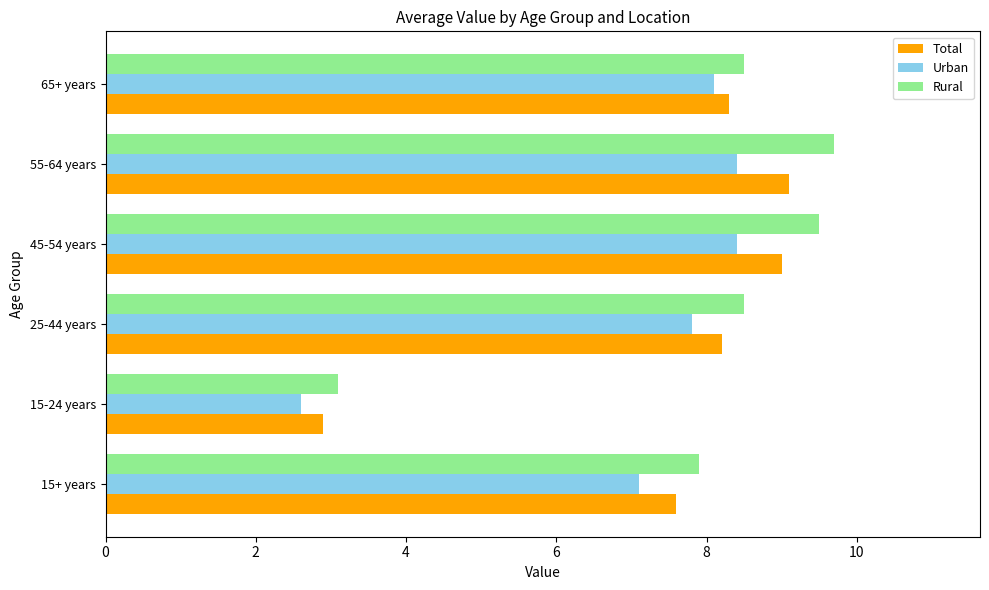

At which label is Total closest to 6?

15+ years